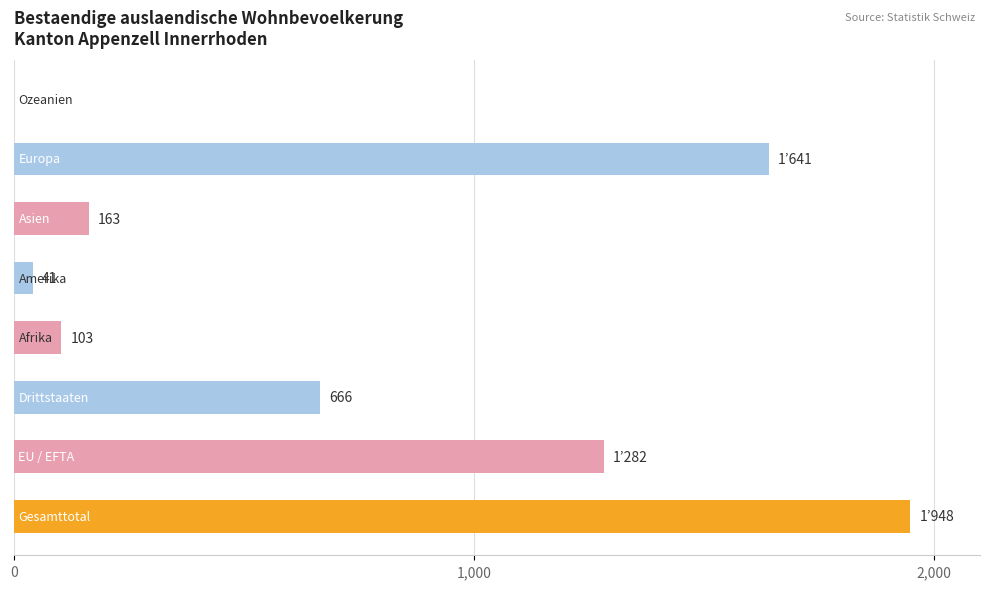

What is the maximum value shown in the chart?

1948